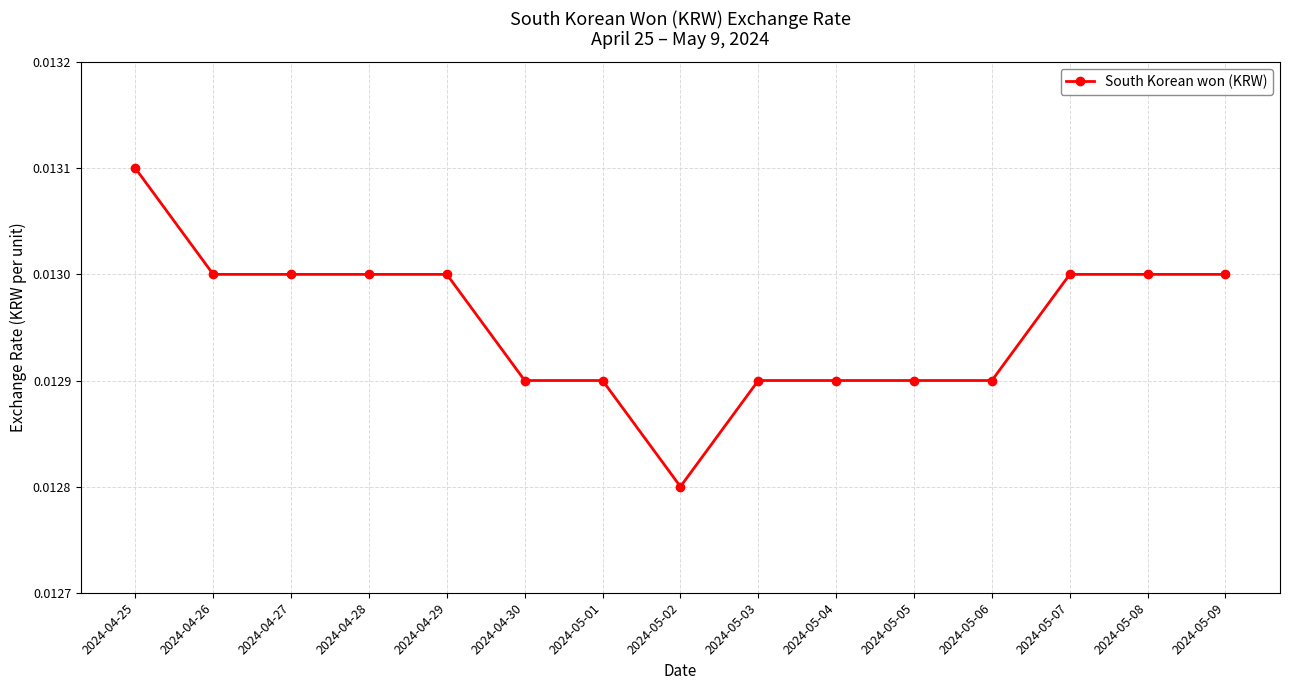

Between 2024-04-25 and 2024-05-09, which is larger?

2024-04-25